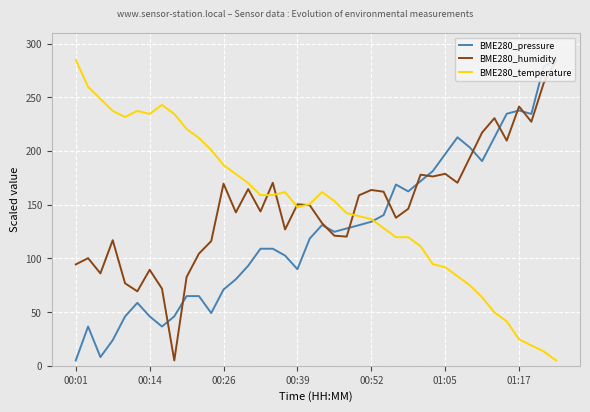

What are all the series names shown in the legend?

BME280_pressure, BME280_humidity, BME280_temperature